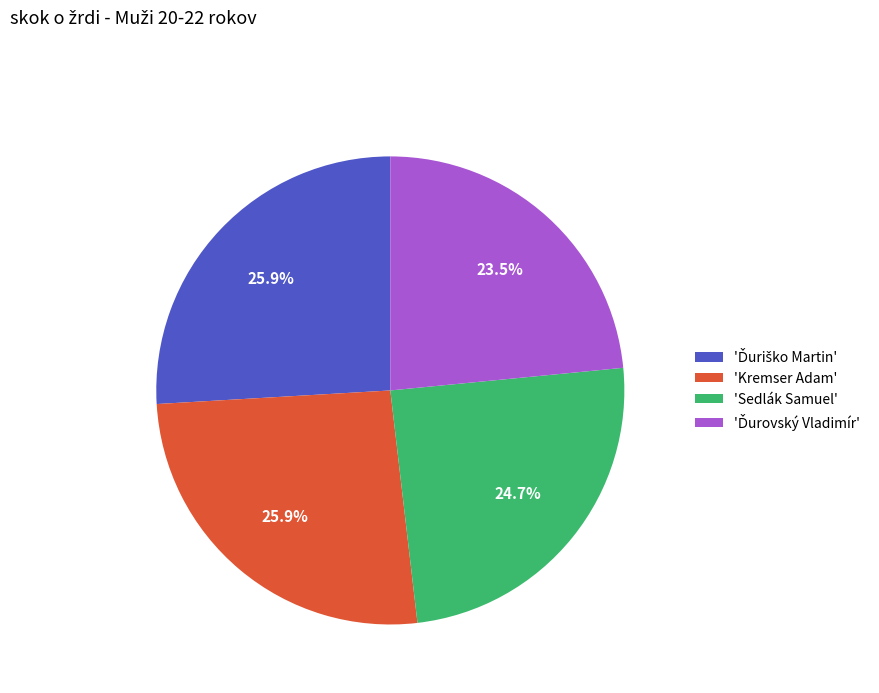

Which has a higher value, 'Sedlák Samuel' or 'Kremser Adam'?

'Kremser Adam'